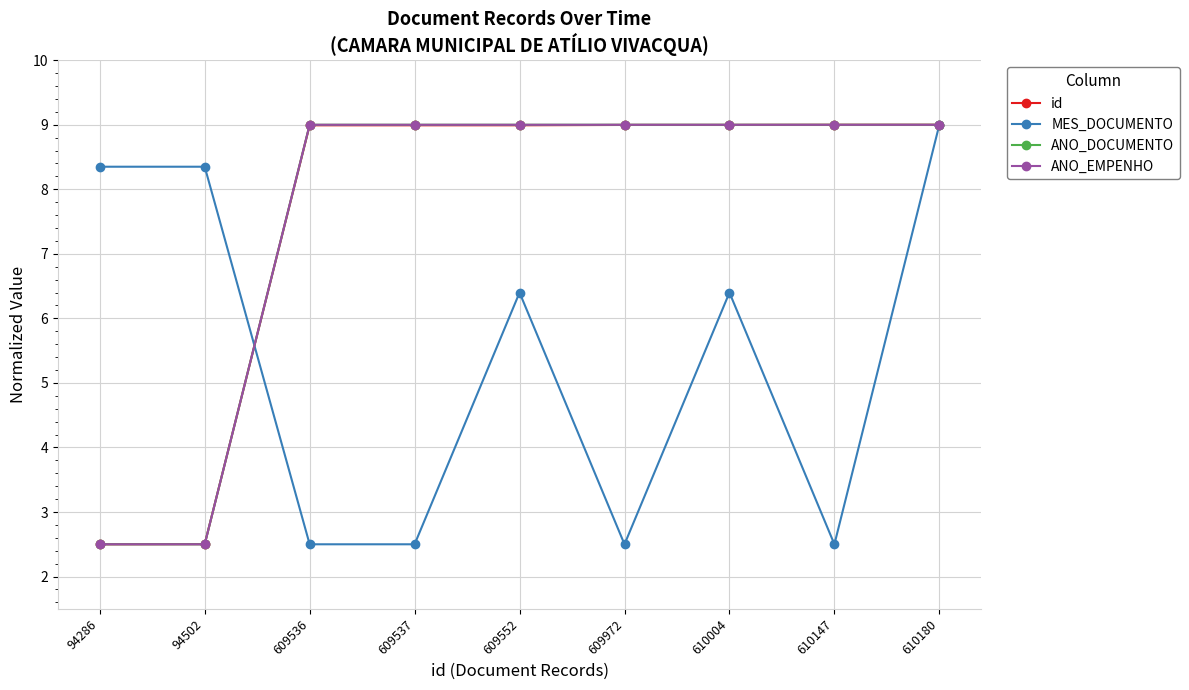

Which series changed the most between 609536 and 609972?

id